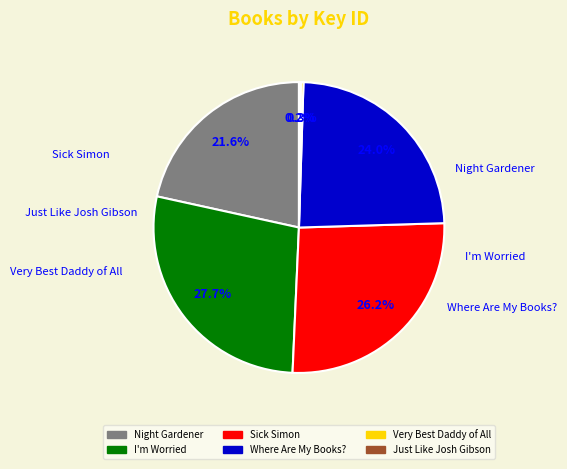

Is it true that Night Gardener is 22% of the pie?

True